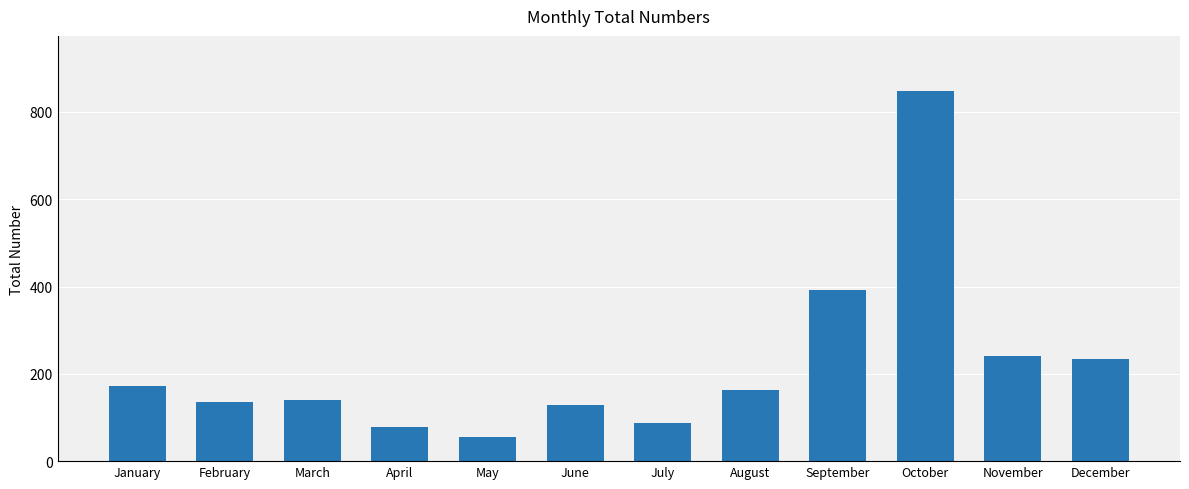

Which label corresponds to the smallest value in the chart?

May